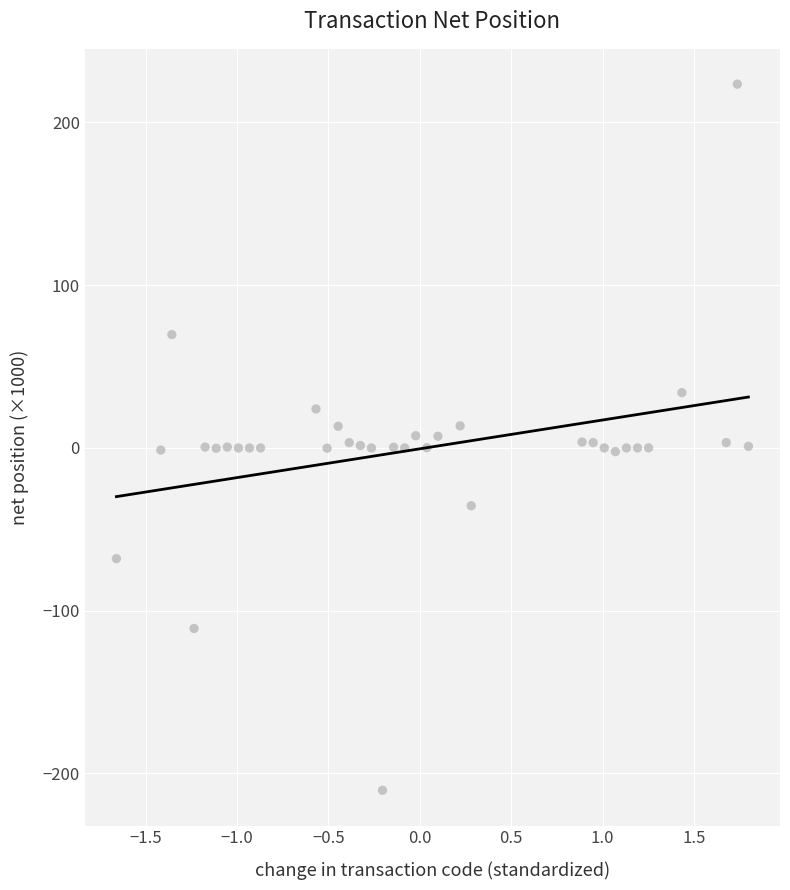

What is the range of X values (max minus min)?

3.5